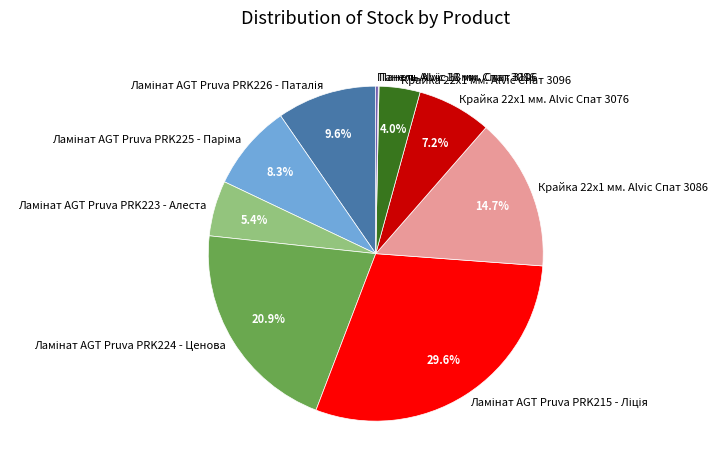

Is Крайка 22x1 мм. Alvic Спат 3086 the majority of the pie?

No